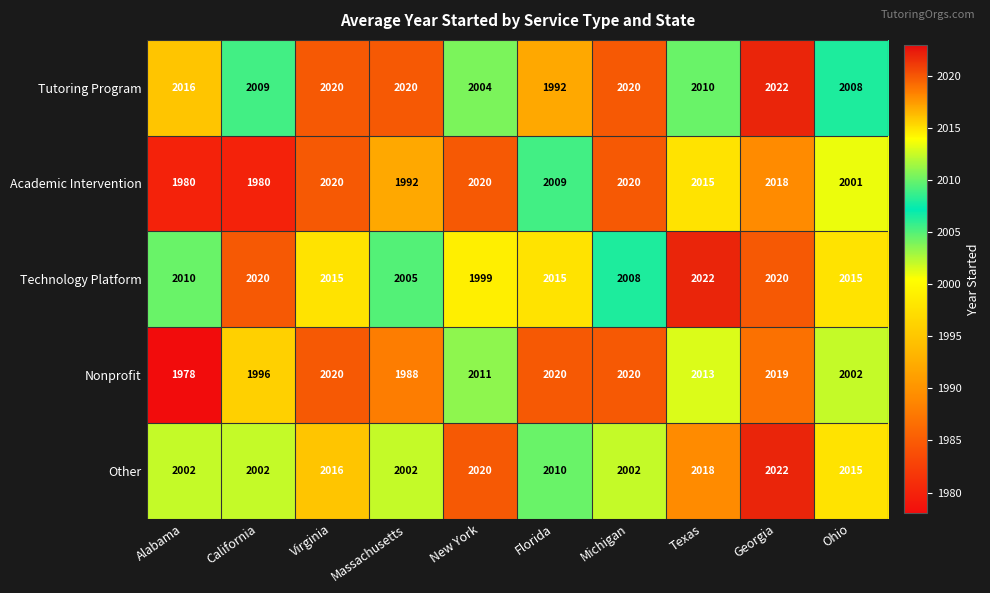

Where does the Nonprofit series first go above 2013?

Virginia